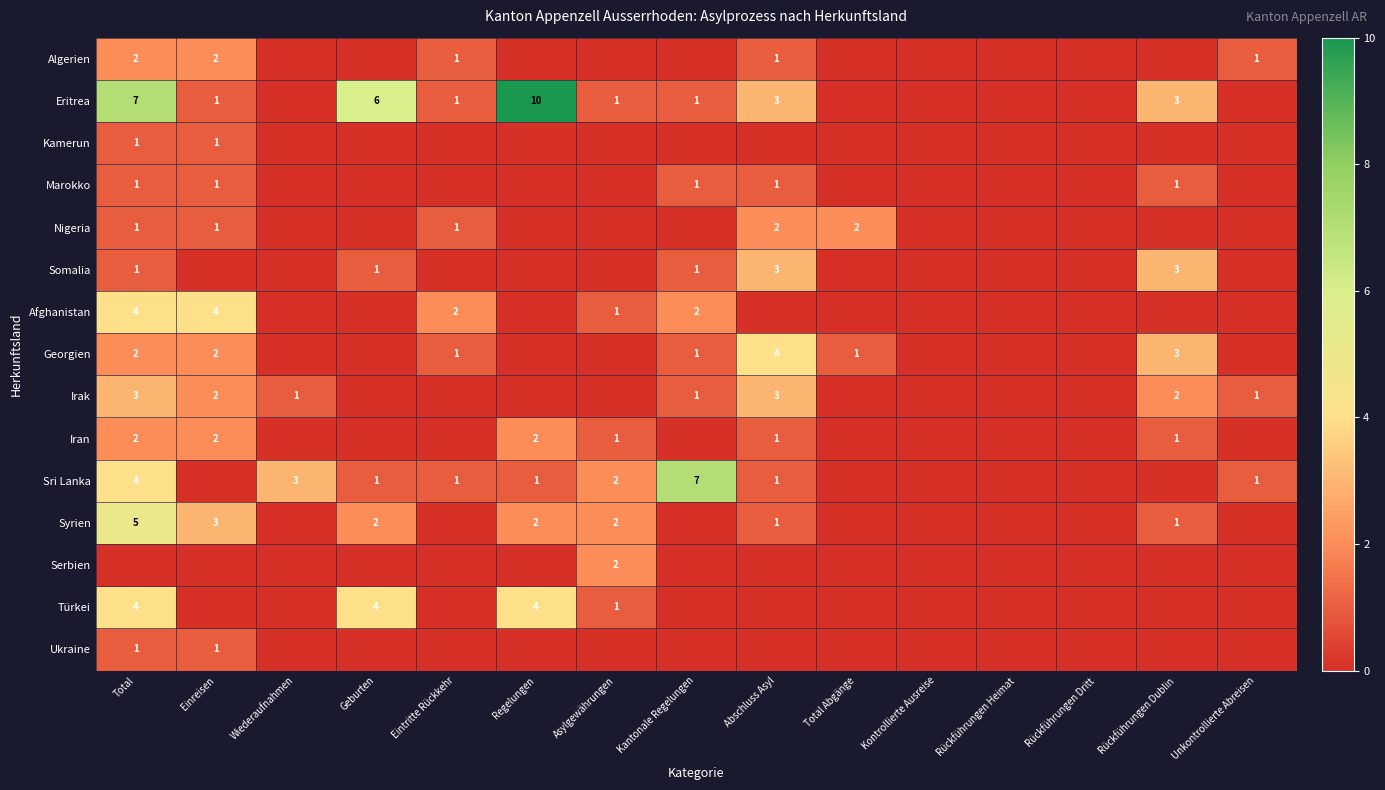

Is it true that Somalia equals 4 at Rückführungen Dublin?

False